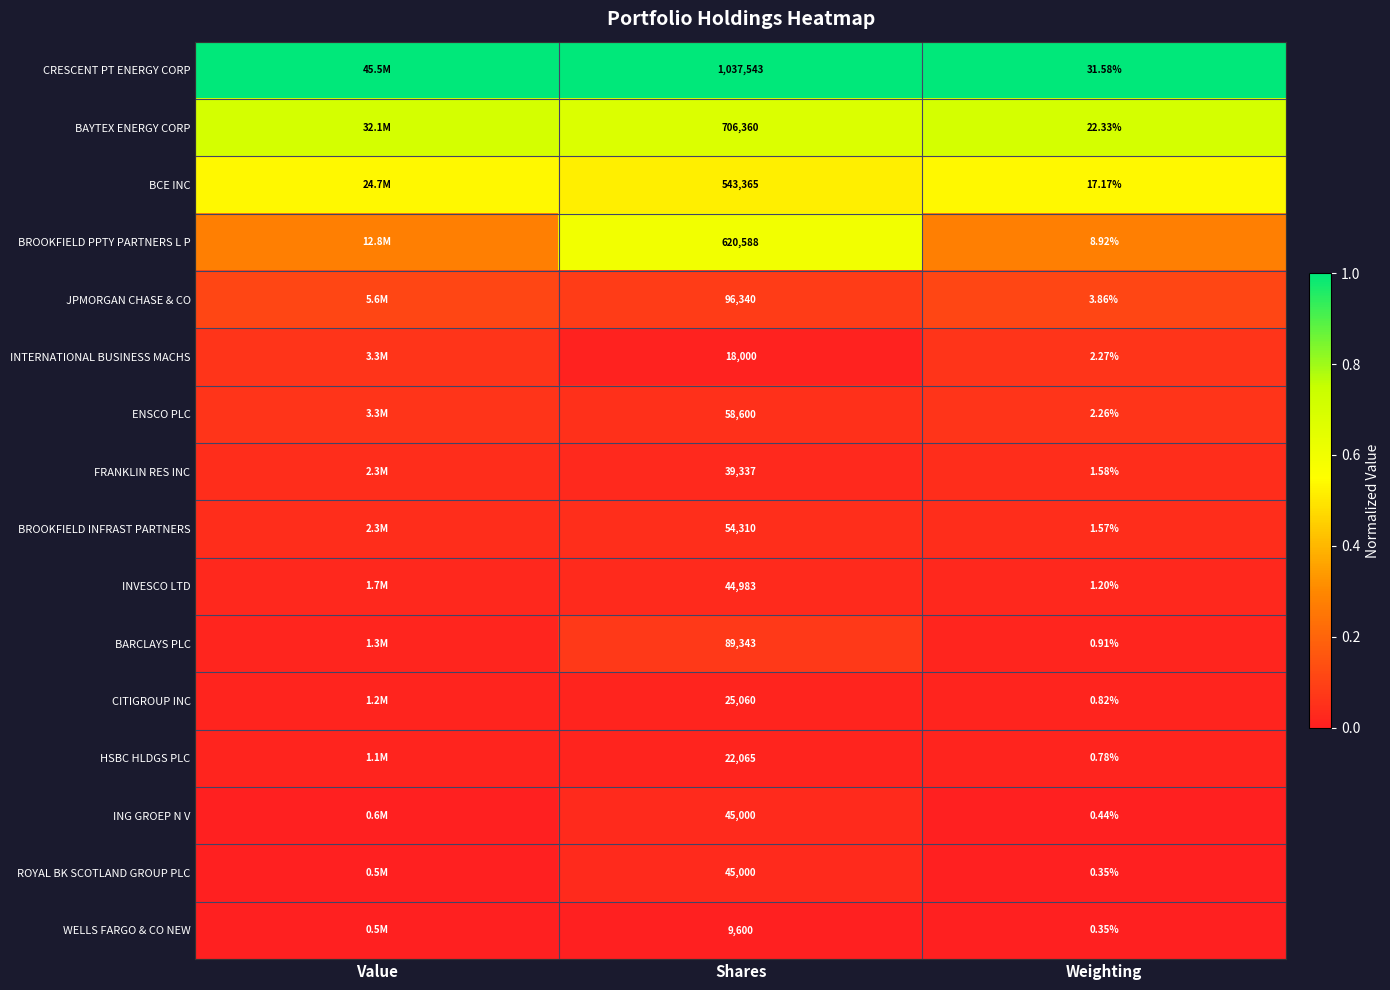

Which series changed the most between Shares and Weighting?

CRESCENT PT ENERGY CORP